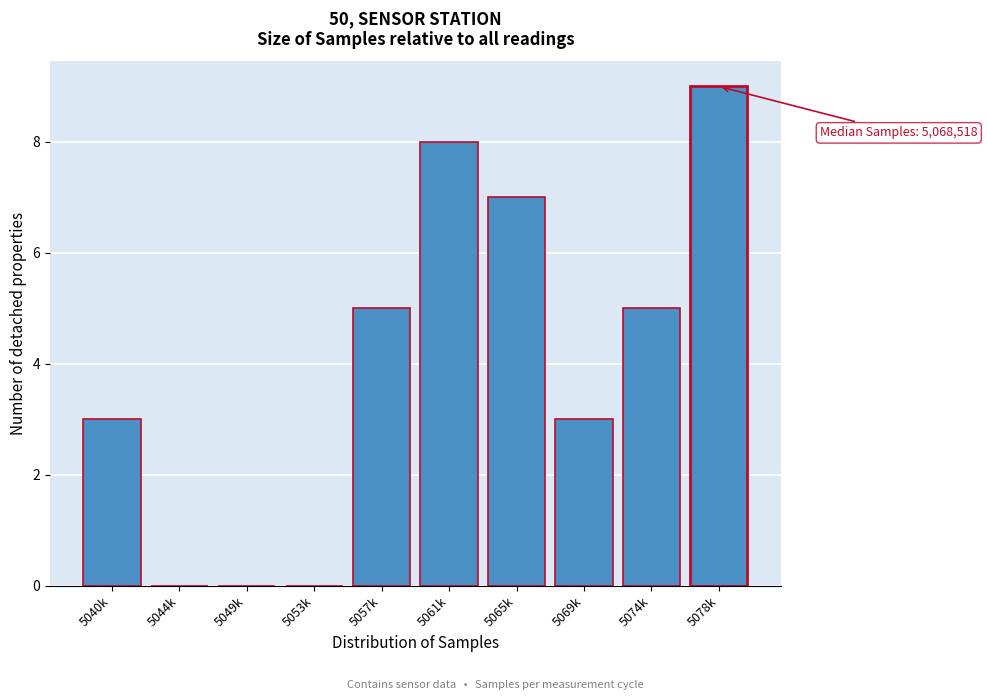

Reading right to left, transcribe all the data shown in this chart.

5078k=9	5074k=5	5069k=3	5065k=7	5061k=8	5057k=5	5053k=0	5049k=0	5044k=0	5040k=3